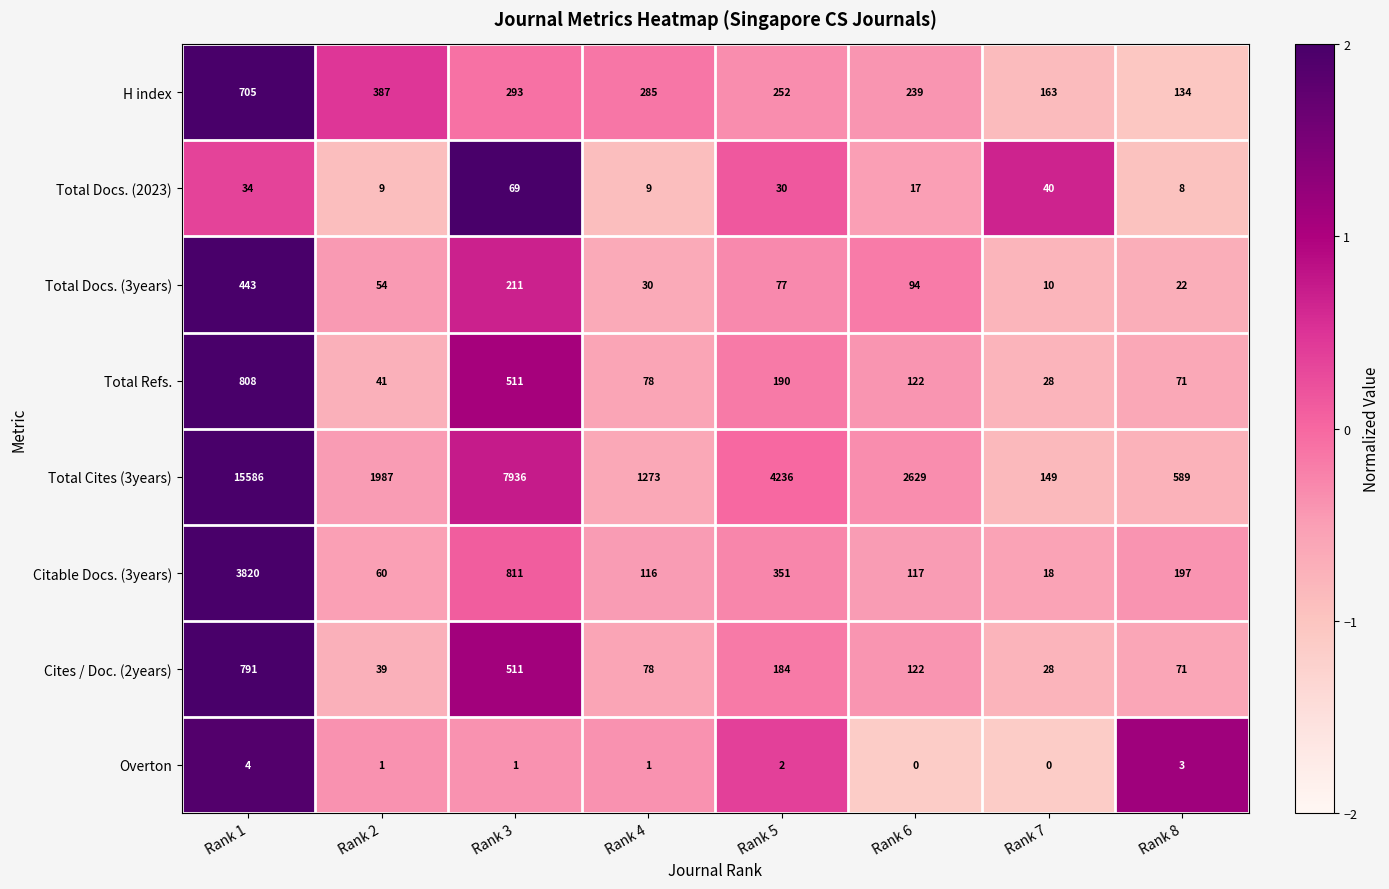

How many distinct data groups are displayed?

8